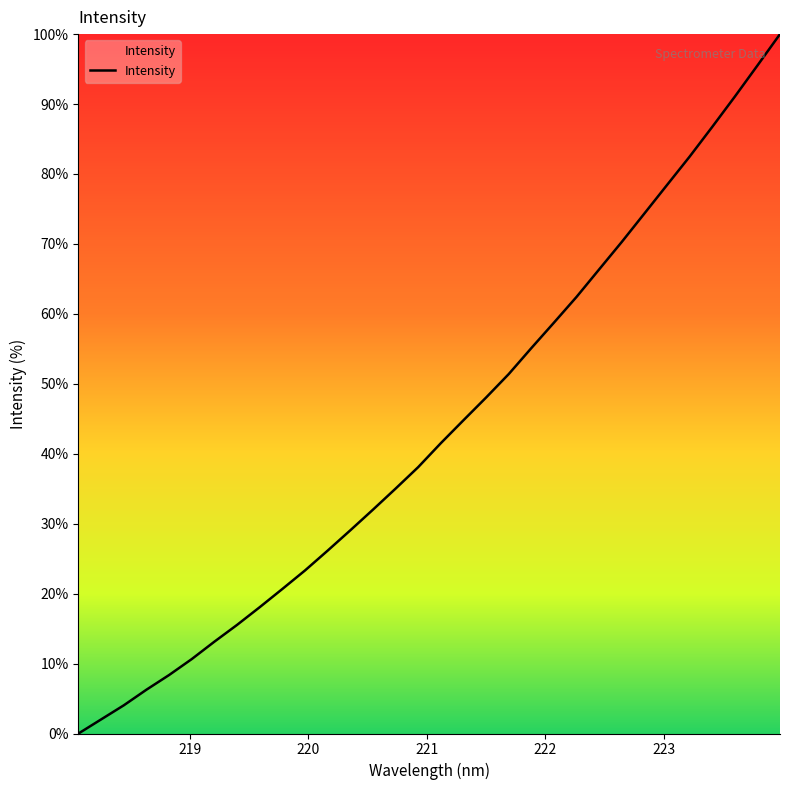

What is the difference between the maximum and minimum values?

100.0